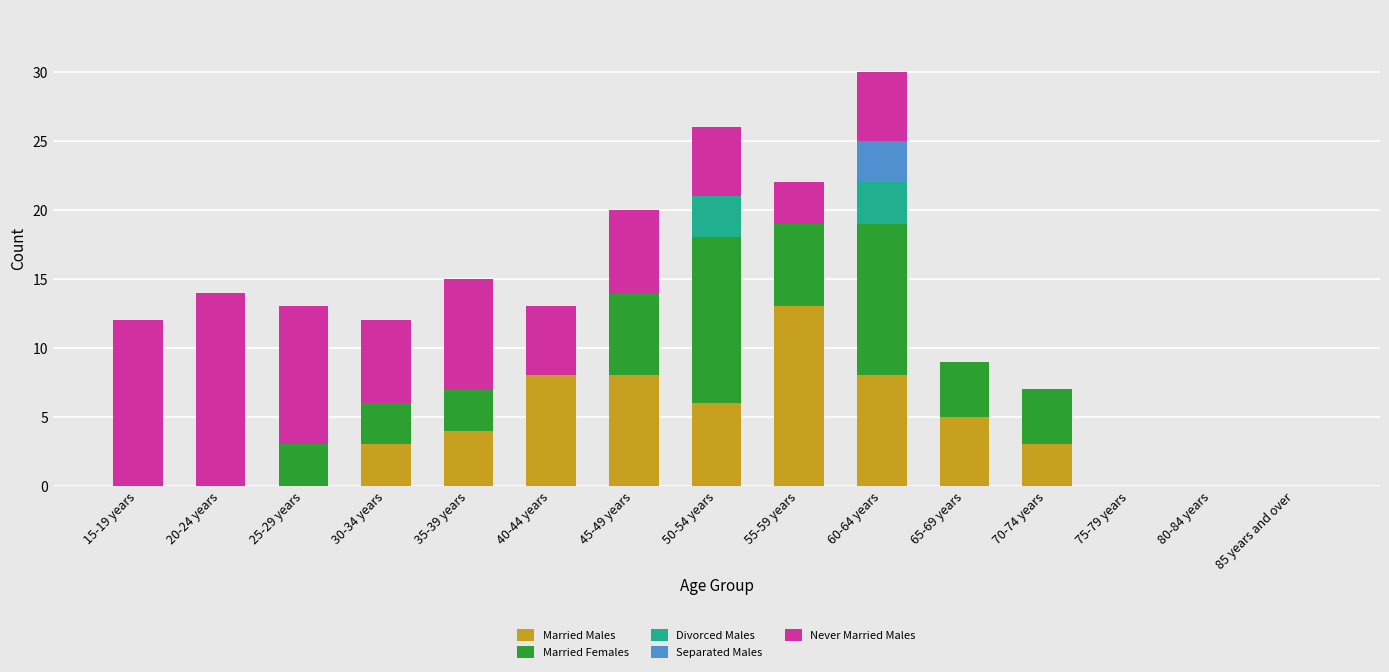

The value of Married Males at 70-74 years is 1. True or false?

False